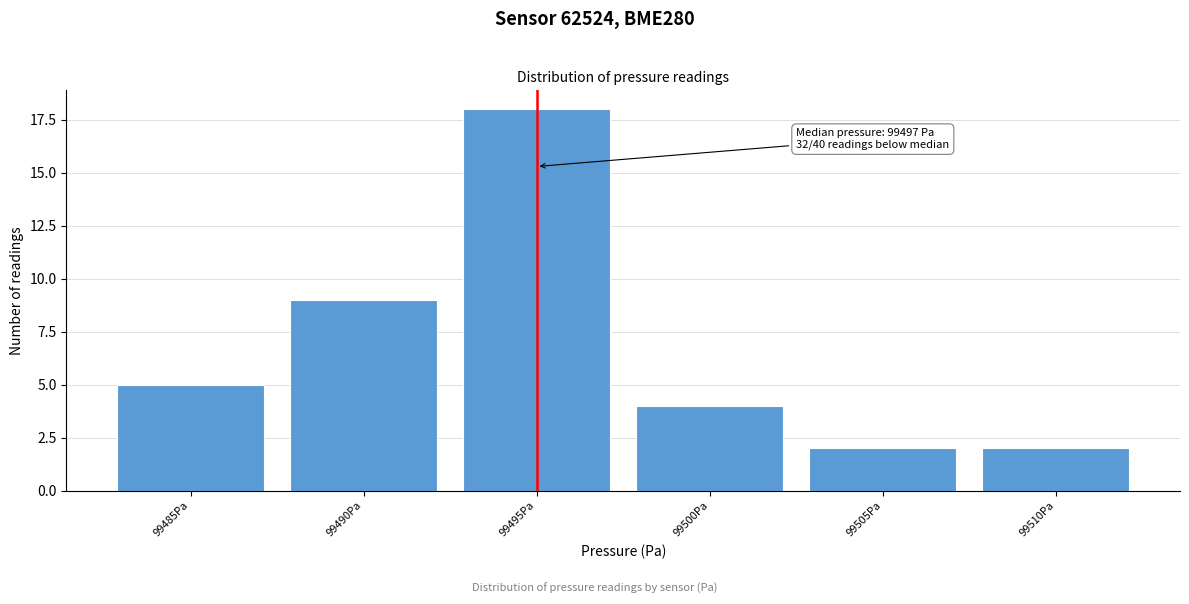

Reading right to left, what are all the values shown in this chart?

99510Pa=2	99505Pa=2	99500Pa=4	99495Pa=18	99490Pa=9	99485Pa=5